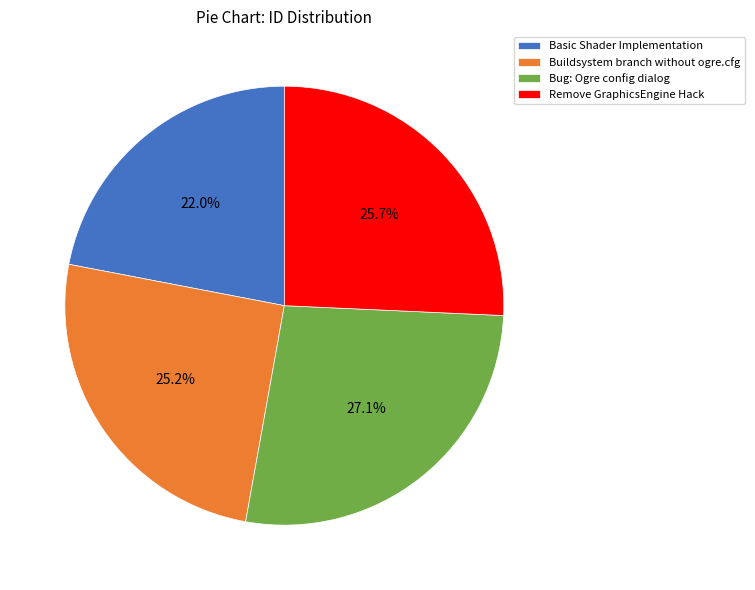

Approximately how many times larger is the value at Bug: Ogre config dialog compared to Basic Shader Implementation?

1.2